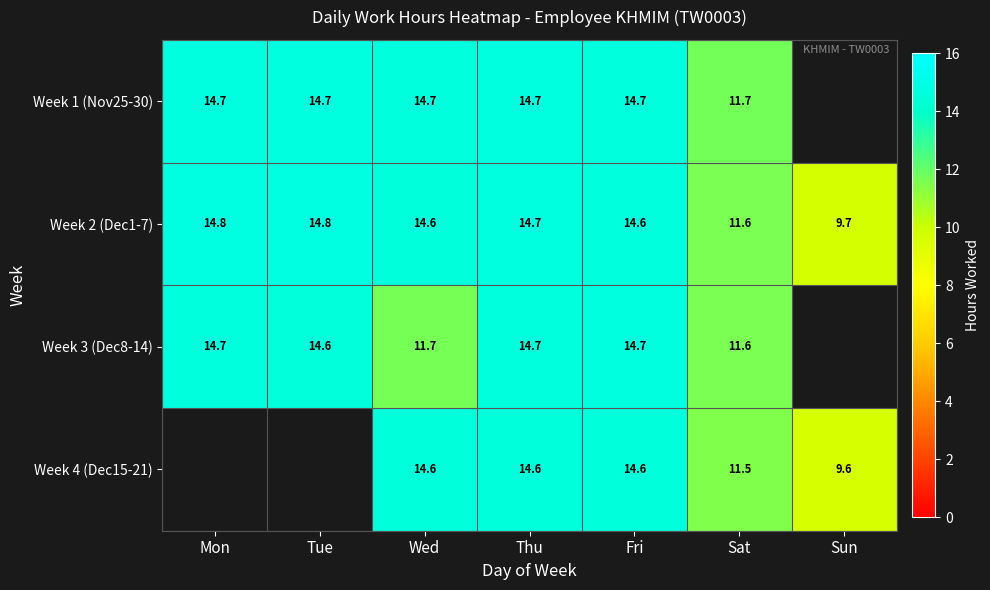

Is the value of Week 2 (Dec1-7) at Wed greater than the value of Week 3 (Dec8-14) at Wed?

Yes